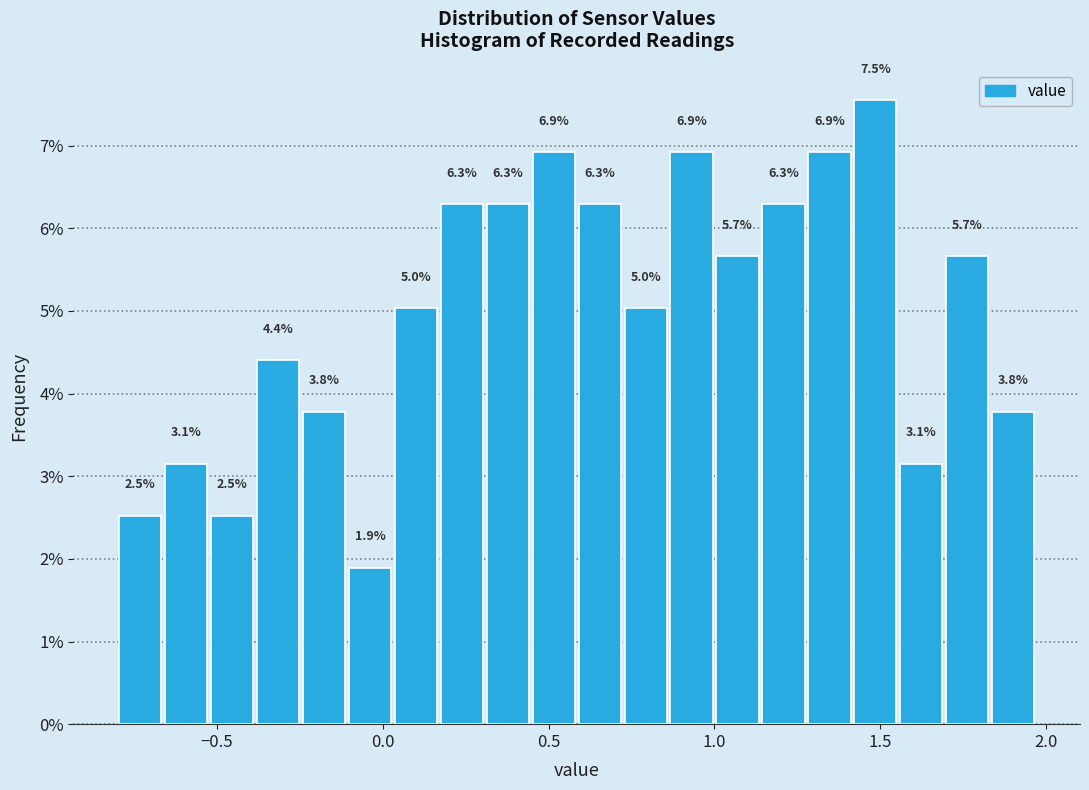

Read against the x-axis, roughly where is the centre of the tallest bar?

1.50